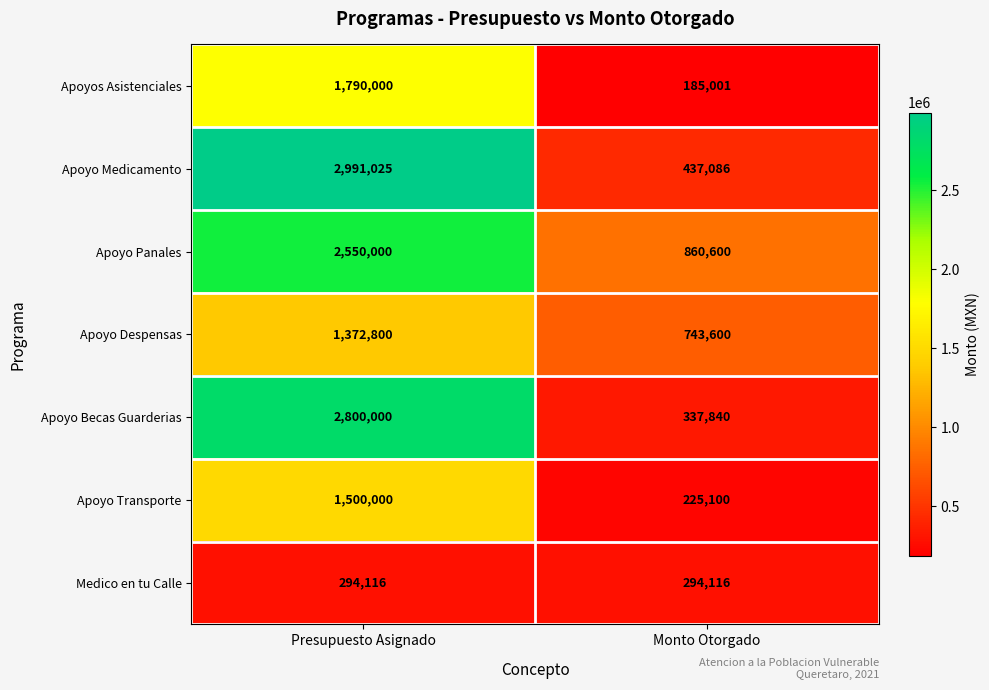

At how many categories does at least one series exceed 1660257?

1